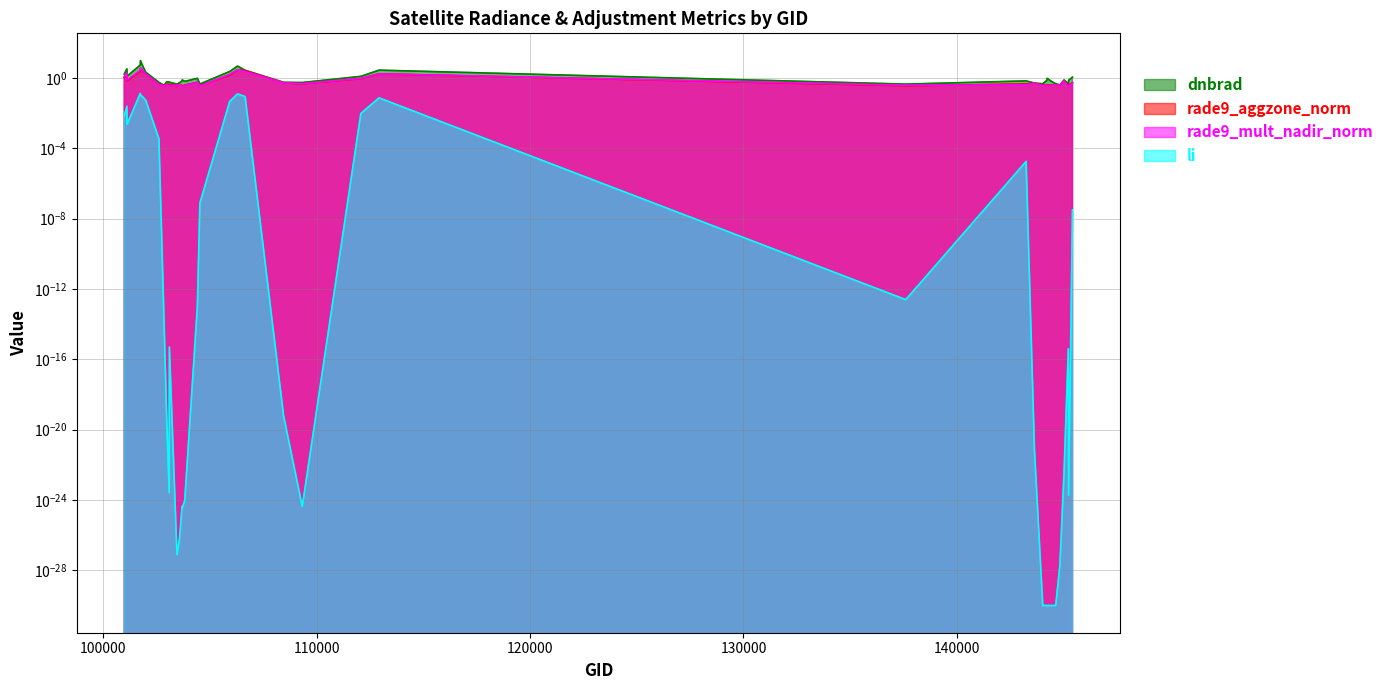

How many lines are shown in the chart?

4